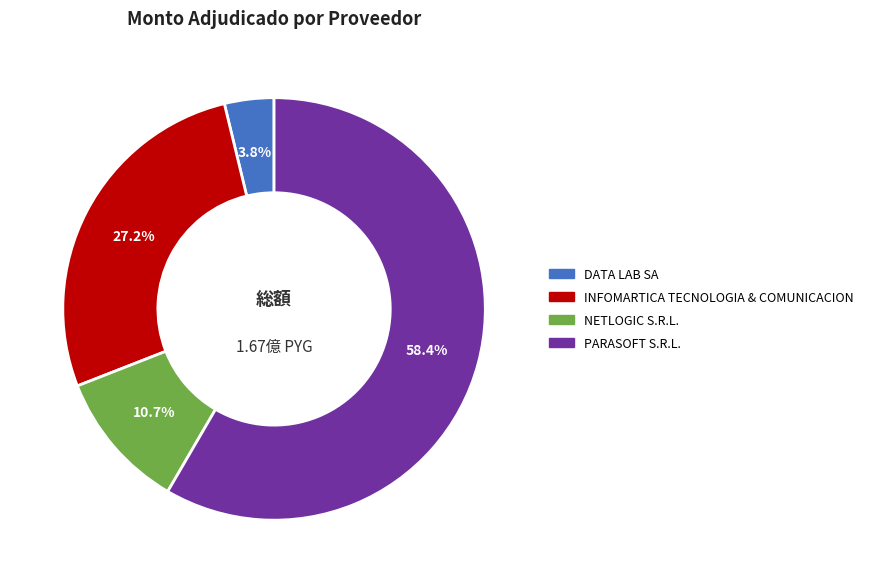

Does any single category account for the majority?

Yes